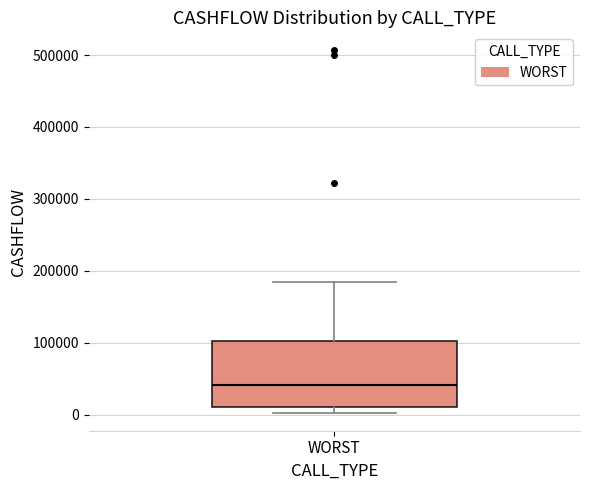

Transcribe this box plot: give where the median line is, the range the box spans, and where the two whiskers end, as read against the y-axis. The values are not printed on the chart, so give them approximately, as read against the axis.

median 40000, box 10000 to 100000, whiskers 0 to 180000